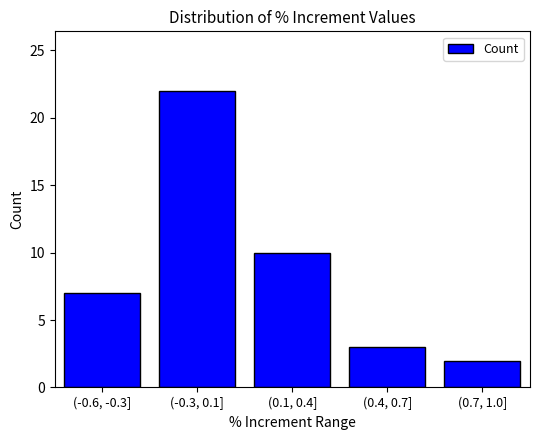

Reading left to right, extract all data points from this chart.

(-0.6, -0.3]=7	(-0.3, 0.1]=22	(0.1, 0.4]=10	(0.4, 0.7]=3	(0.7, 1.0]=2